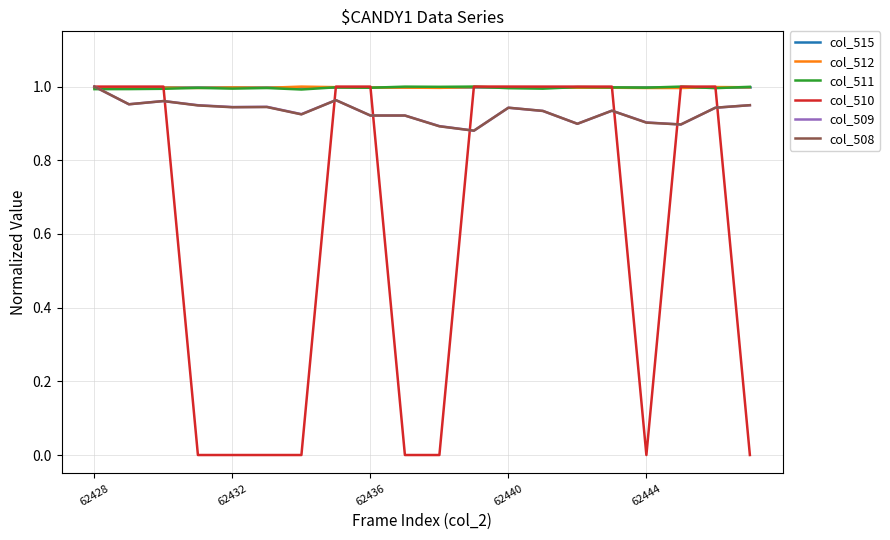

Which series has the largest range (max minus min)?

col_510